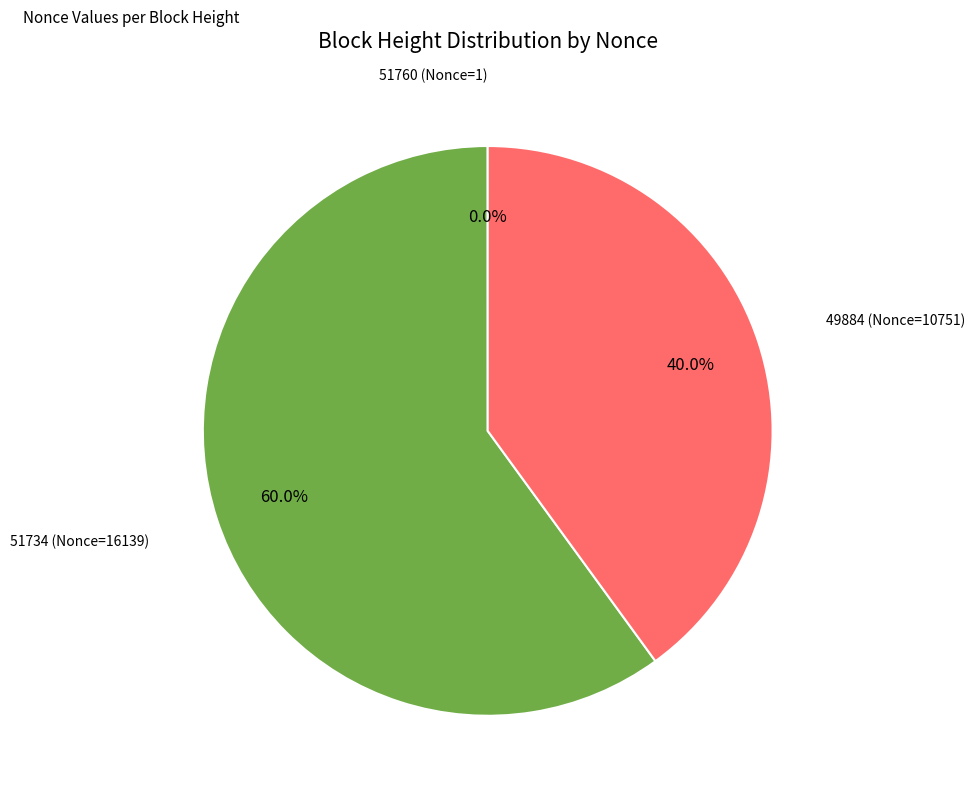

To the nearest percent, what is the difference between the largest and smallest slice percentages?

60%